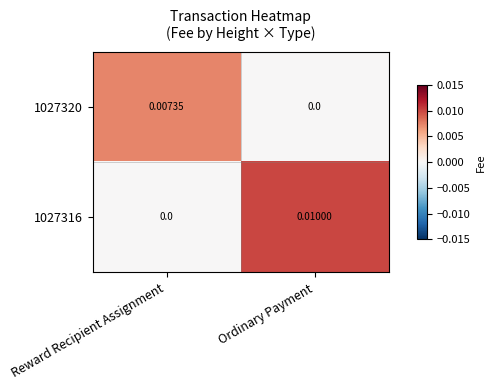

List the series in order of their peak value, highest first.

1027316, 1027320